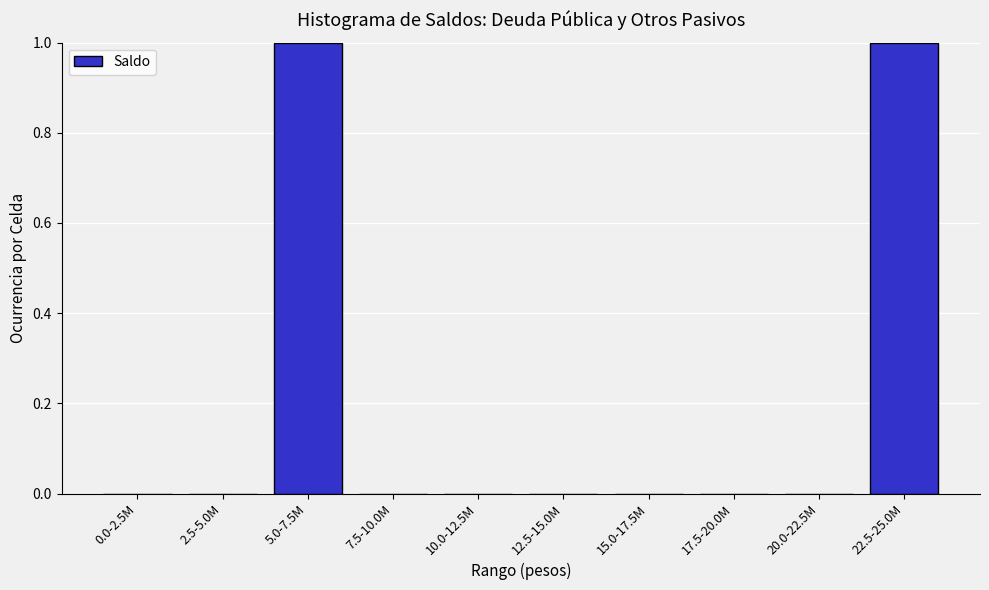

Reading left to right, what are all the values shown in this chart?

0.0-2.5M=0	2.5-5.0M=0	5.0-7.5M=1	7.5-10.0M=0	10.0-12.5M=0	12.5-15.0M=0	15.0-17.5M=0	17.5-20.0M=0	20.0-22.5M=0	22.5-25.0M=1